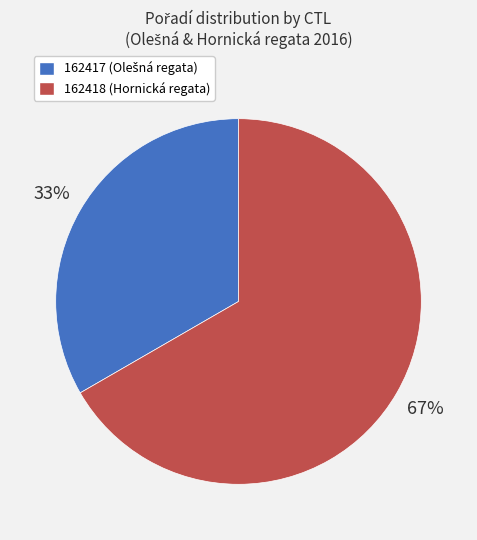

What is the smallest slice in the pie chart?

162417